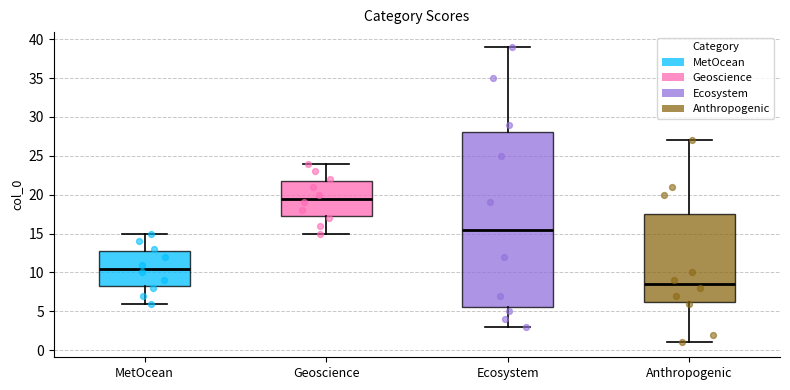

Which box has the highest median line?

Geoscience